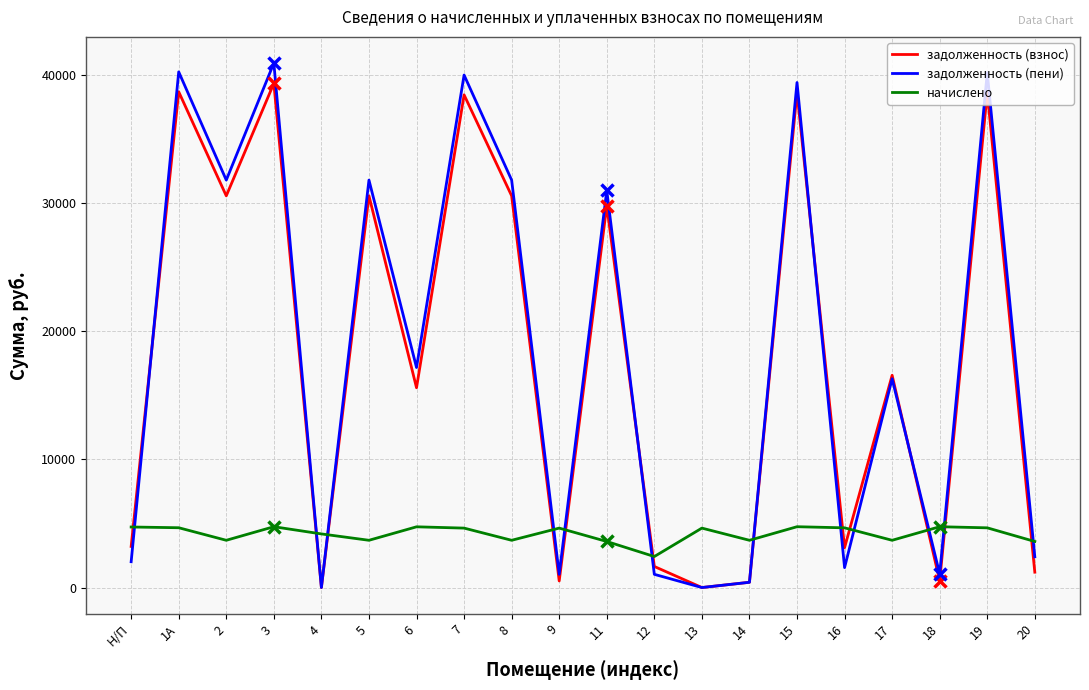

What is the greatest value displayed?

40915.9